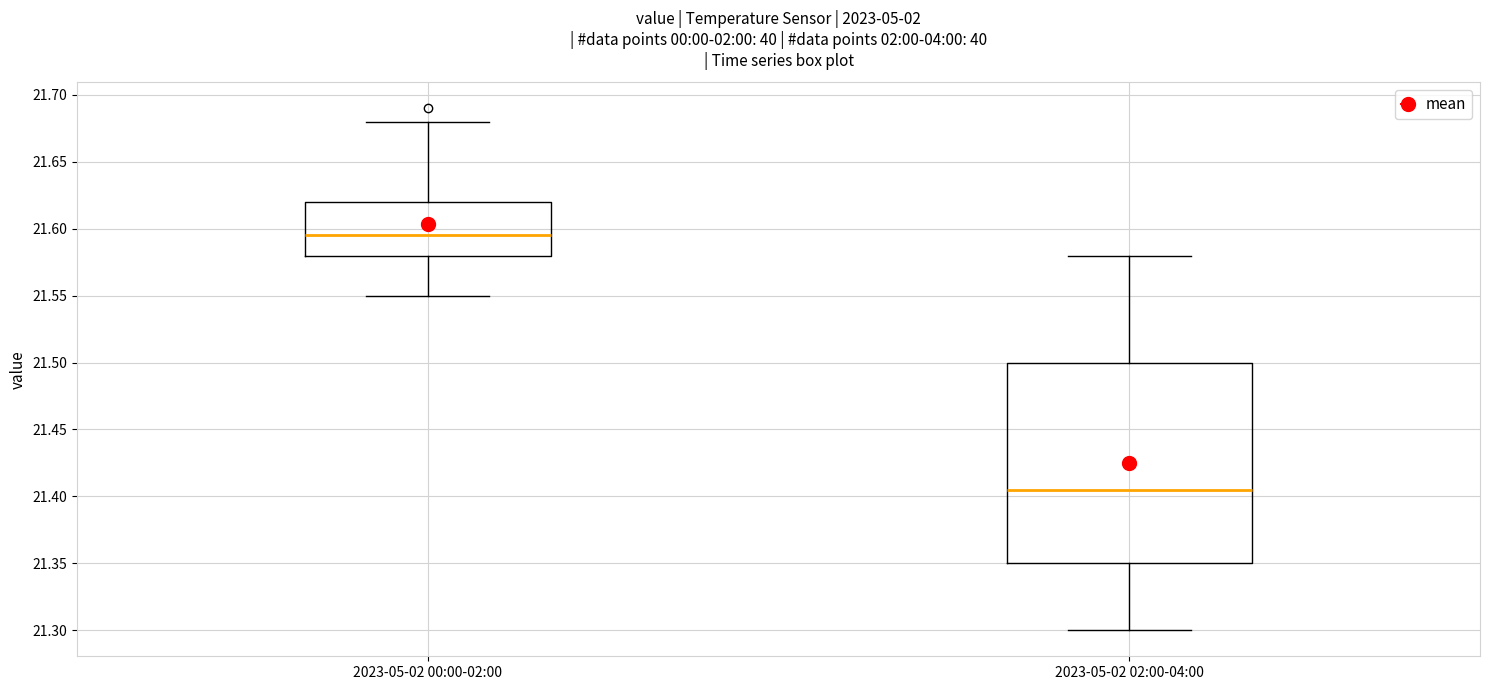

Which box is the tallest, from its lower edge to its upper edge?

2023-05-02 02:00-04:00